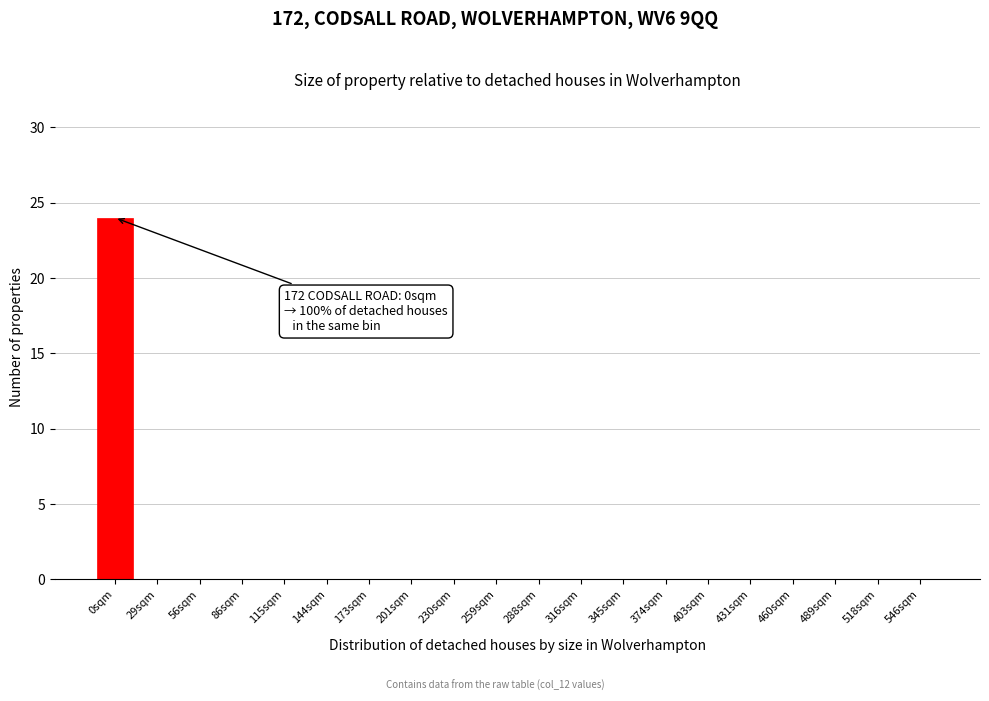

Reading left to right, what are all the values shown in this chart?

0sqm=24	29sqm=0	56sqm=0	86sqm=0	115sqm=0	144sqm=0	173sqm=0	201sqm=0	230sqm=0	259sqm=0	288sqm=0	316sqm=0	345sqm=0	374sqm=0	403sqm=0	431sqm=0	460sqm=0	489sqm=0	518sqm=0	546sqm=0